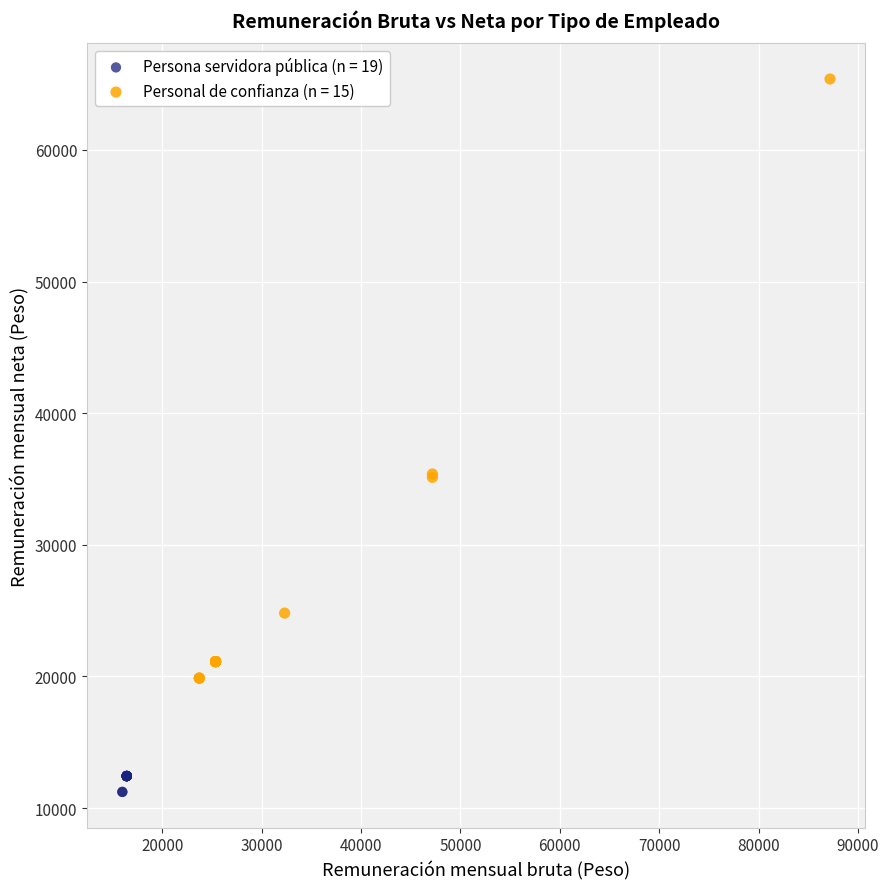

Which series reaches the maximum Y coordinate?

Personal de confianza (n = 15)